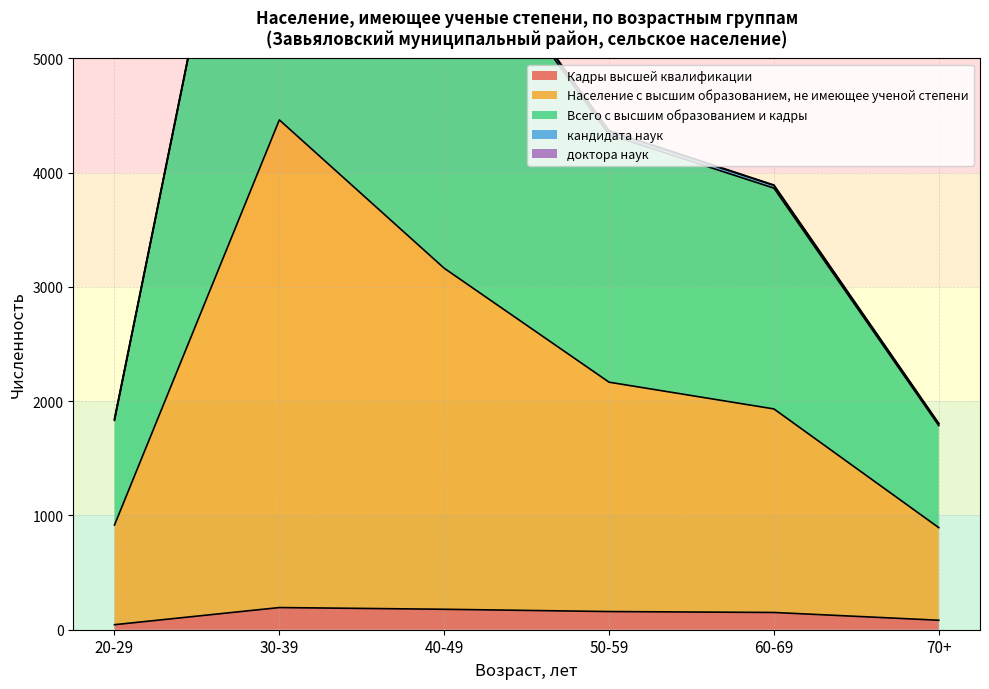

What is the difference between the Население с высшим образованием, не имеющее ученой степени values at 20-29 and 40-49?

2247